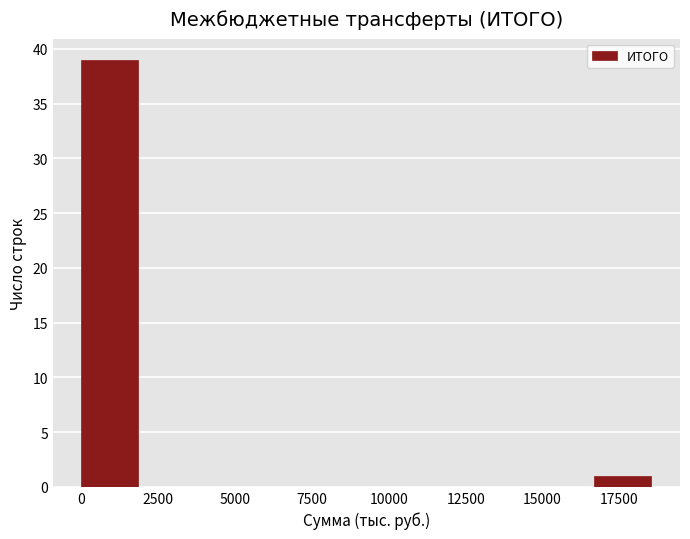

Read against the x-axis, roughly where is the centre of the tallest bar?

1000